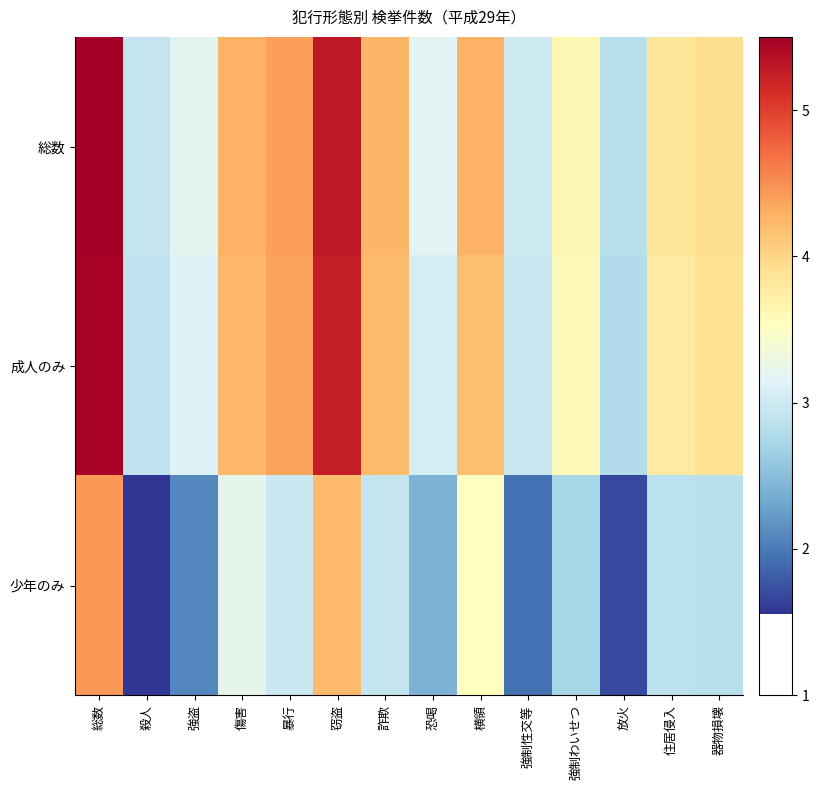

Which has a higher value, 窃盗 or 殺人?

窃盗